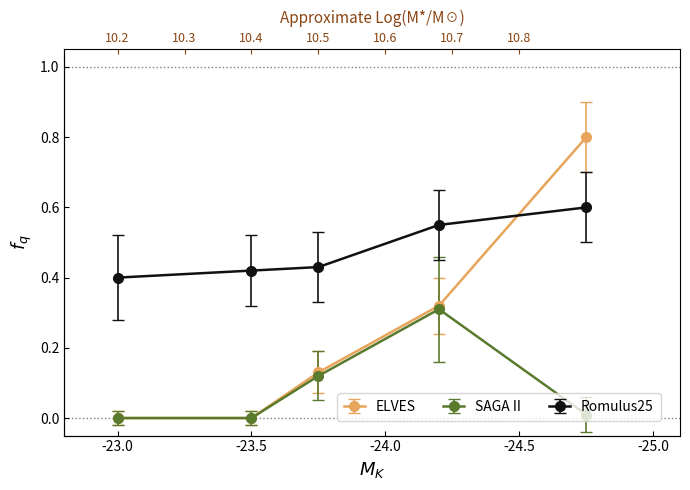

Is the value of ELVES at -24.0 greater than the value of SAGA II at -24.0?

Yes